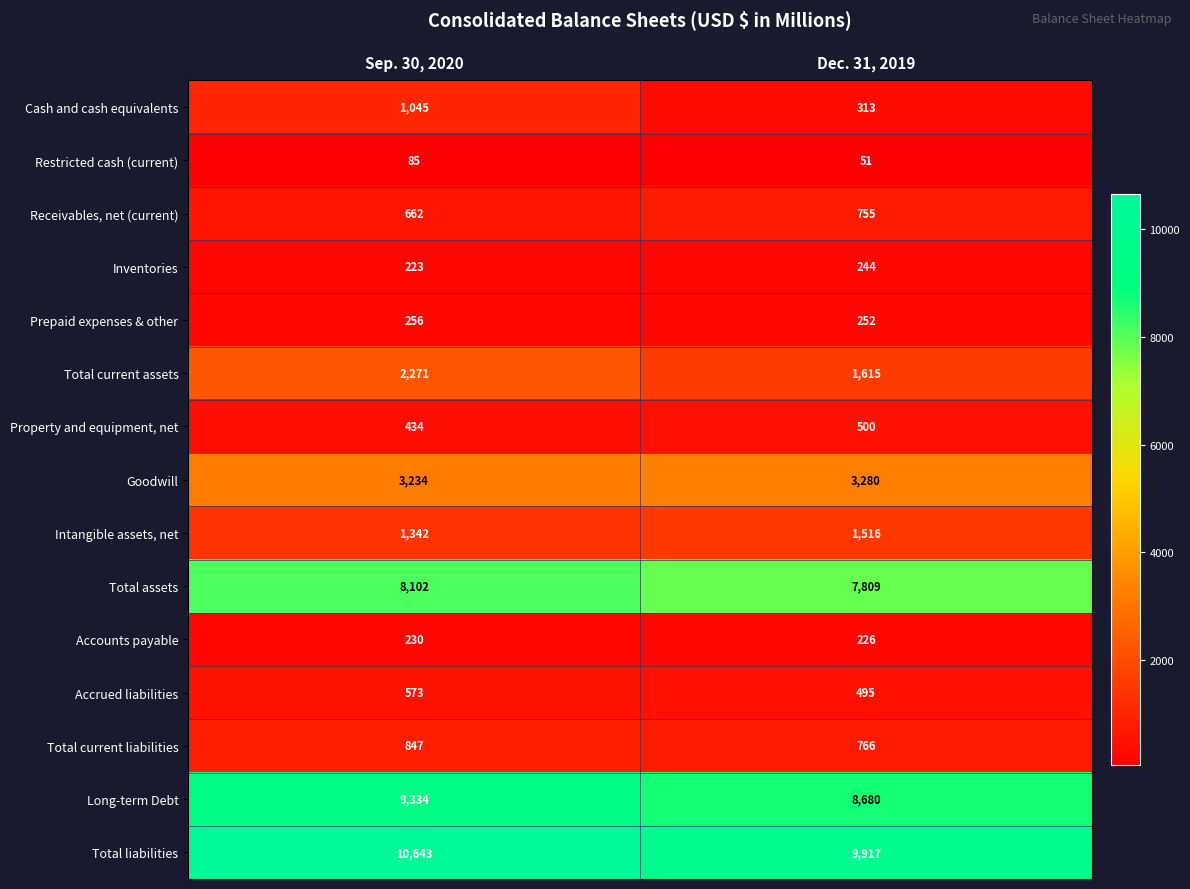

True or false: Property and equipment, net has a value of 274 at Sep. 30, 2020.

False